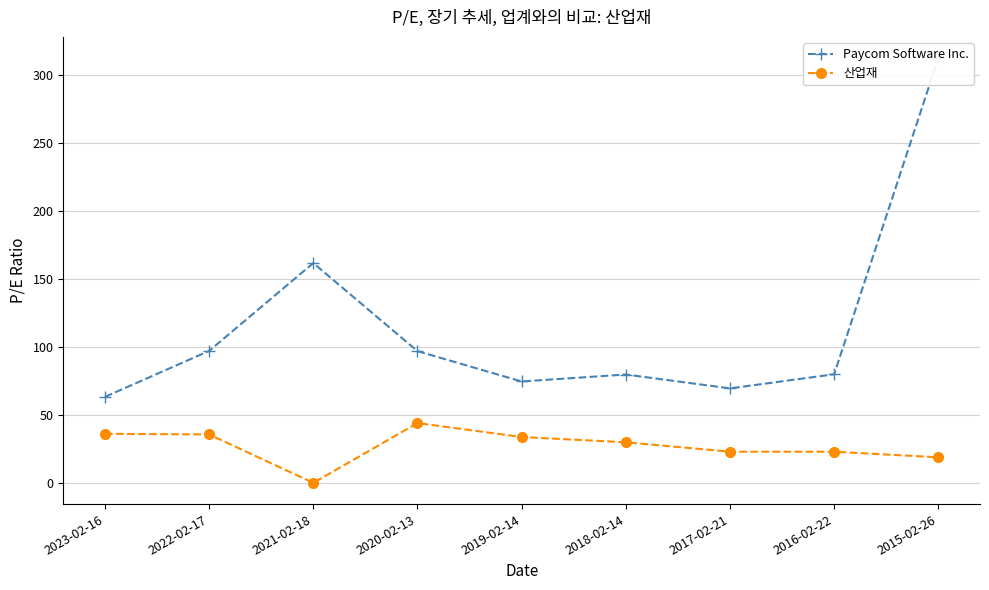

What is the difference between the second highest and second lowest values in the 산업재 series?

17.3